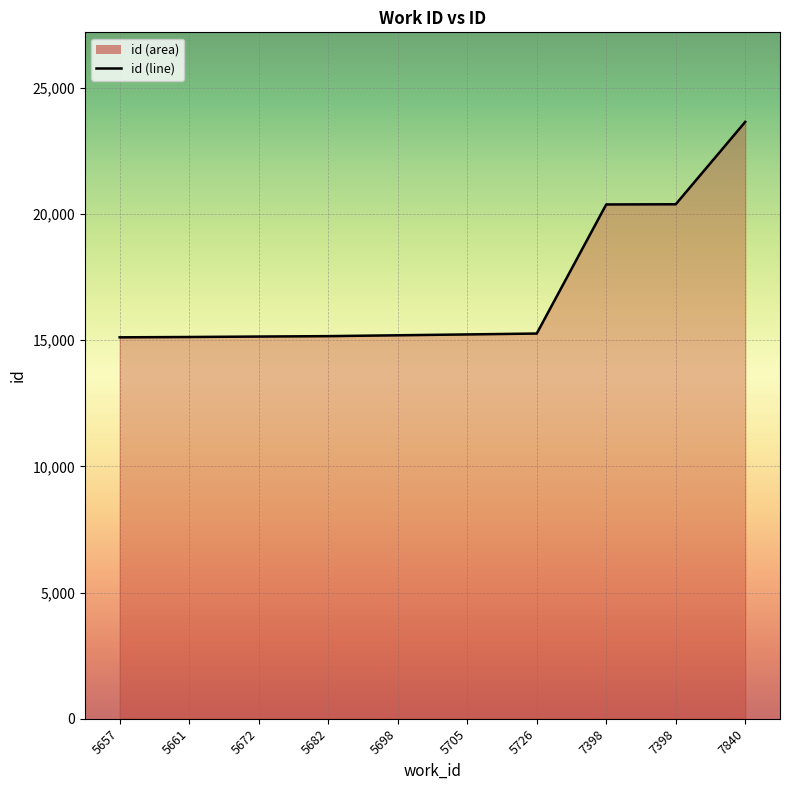

What is the greatest value displayed?

23646